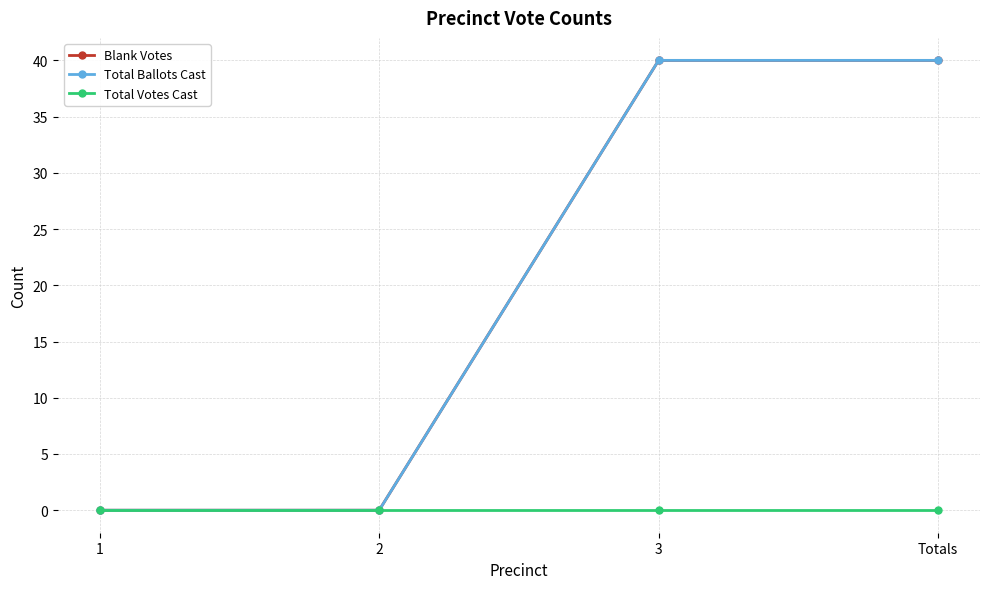

What is the maximum value shown in the chart?

40